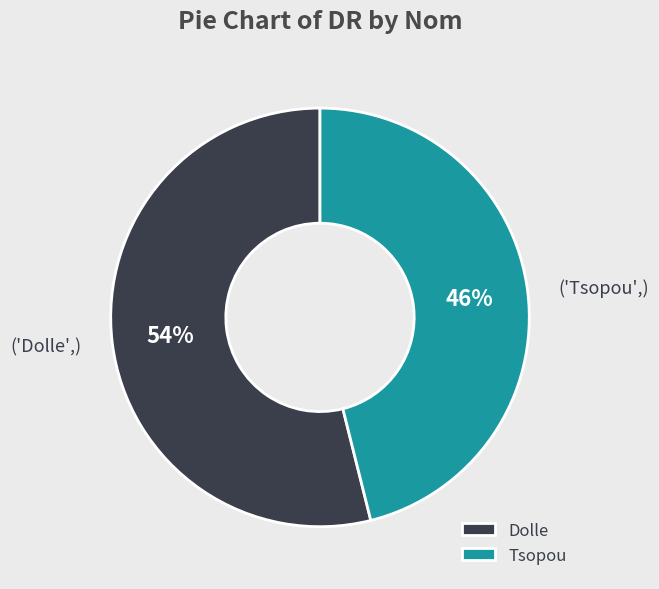

To the nearest percent, what portion does Tsopou represent?

46%